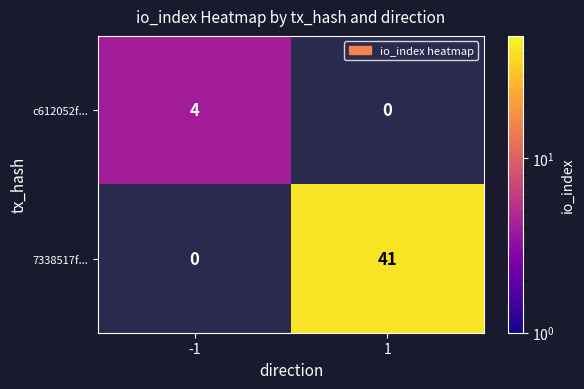

Is it true that c612052f... equals 2.4 at -1?

False